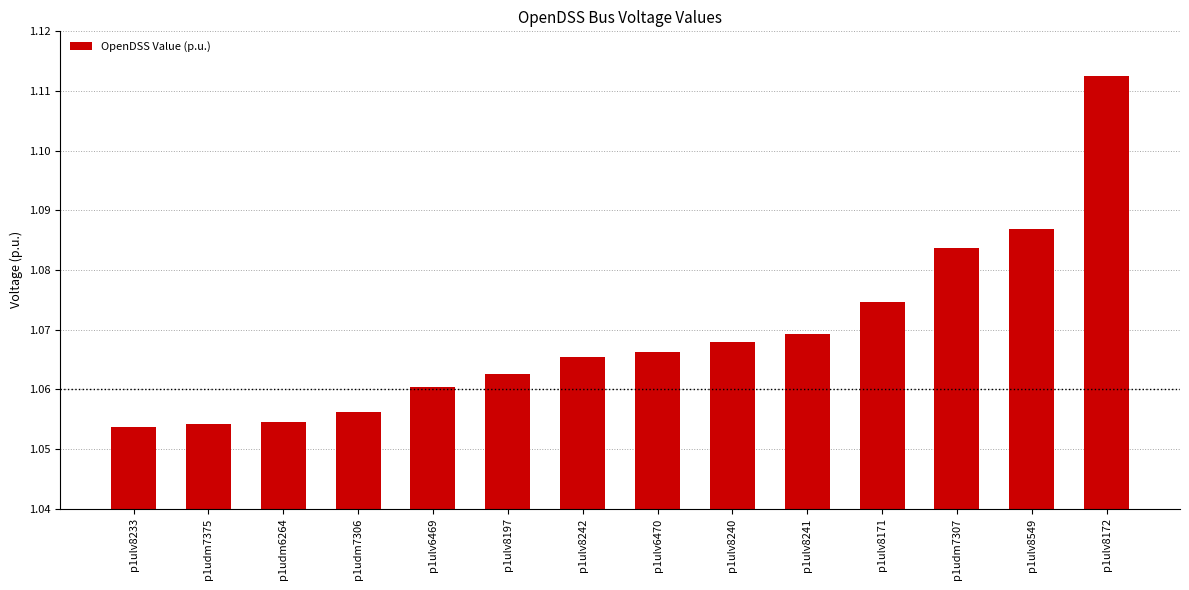

Which has a higher value, p1ulv8233 or p1udm7307?

p1udm7307